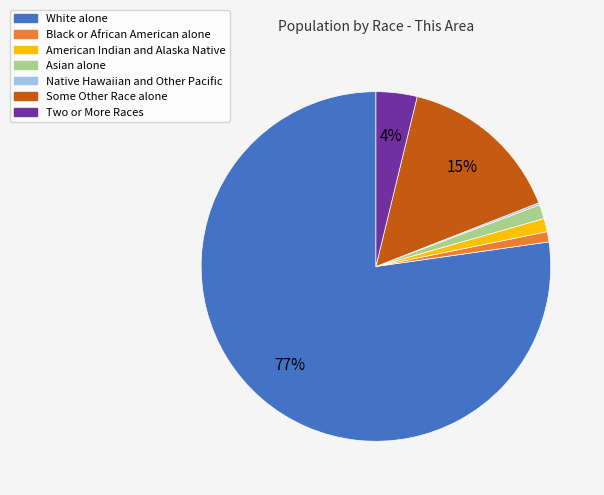

To the nearest percent, what is the combined percentage of Black or African American alone and Some Other Race alone?

16%